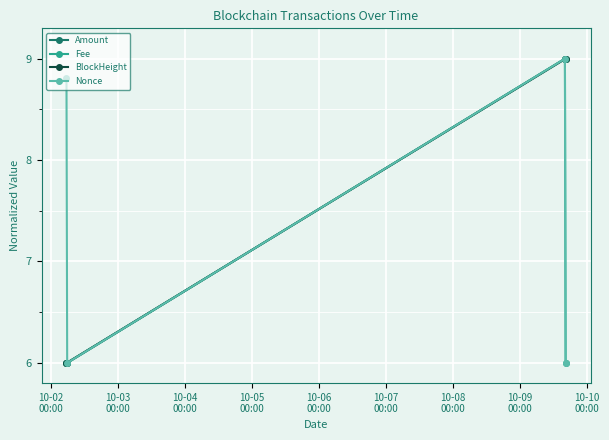

What is the lowest value of the Fee series?

6.0